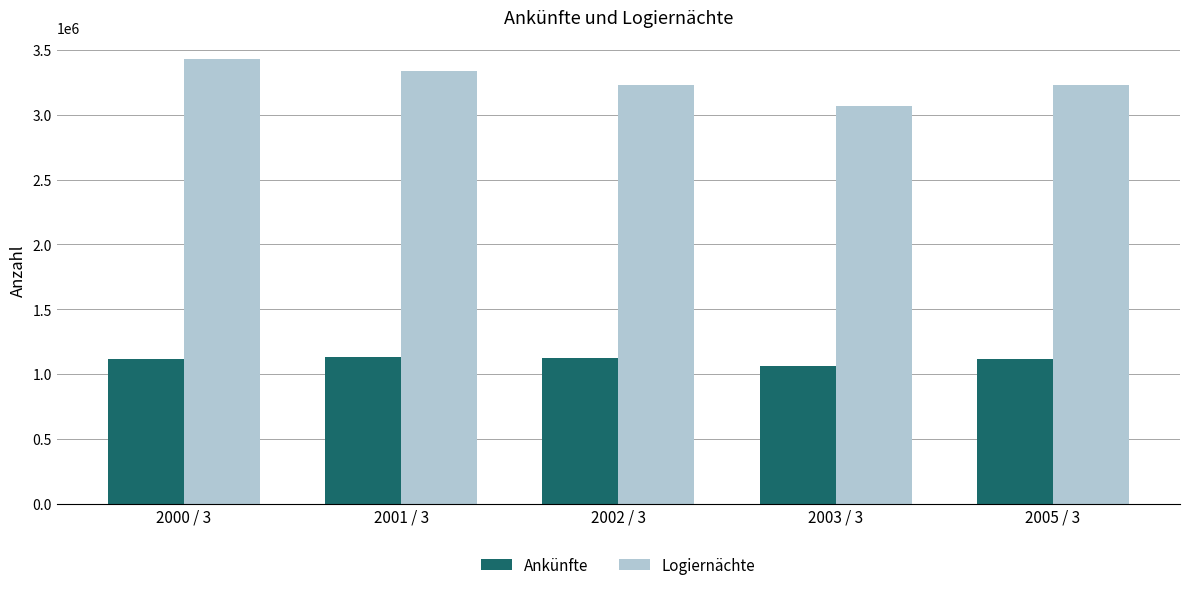

Which series has the largest total across all categories?

Logiernächte